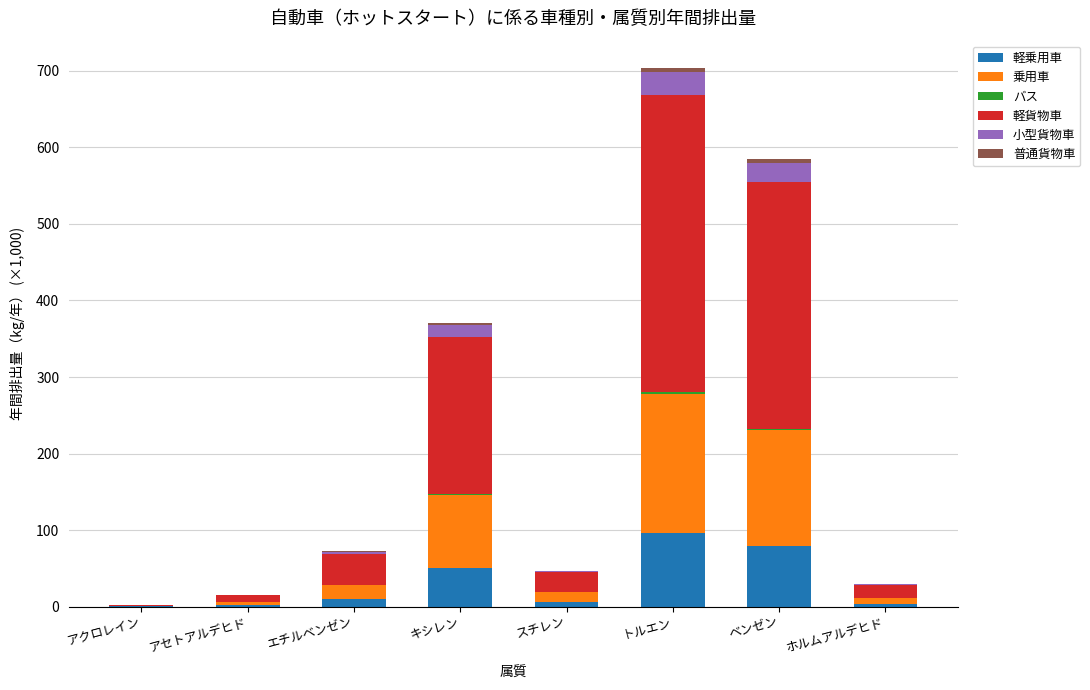

At which category is the sum across all series the highest?

トルエン